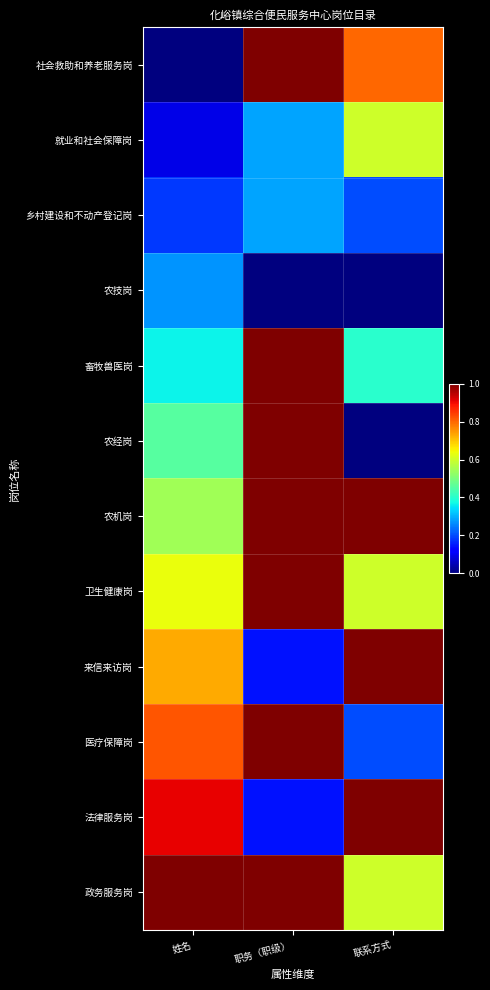

Reading left to right, transcribe all the data shown in this chart.

社会救助和养老服务岗: 姓名=0.0	职务（职级）=1.0	联系方式=0.8
就业和社会保障岗: 姓名=0.1	职务（职级）=0.3	联系方式=0.6
乡村建设和不动产登记岗: 姓名=0.2	职务（职级）=0.3	联系方式=0.2
农技岗: 姓名=0.3	职务（职级）=0.0	联系方式=0.0
畜牧兽医岗: 姓名=0.4	职务（职级）=1.0	联系方式=0.4
农经岗: 姓名=0.5	职务（职级）=1.0	联系方式=0.0
农机岗: 姓名=0.5	职务（职级）=1.0	联系方式=1.0
卫生健康岗: 姓名=0.6	职务（职级）=1.0	联系方式=0.6
来信来访岗: 姓名=0.7	职务（职级）=0.1	联系方式=1.0
医疗保障岗: 姓名=0.8	职务（职级）=1.0	联系方式=0.2
法律服务岗: 姓名=0.9	职务（职级）=0.1	联系方式=1.0
政务服务岗: 姓名=1.0	职务（职级）=1.0	联系方式=0.6